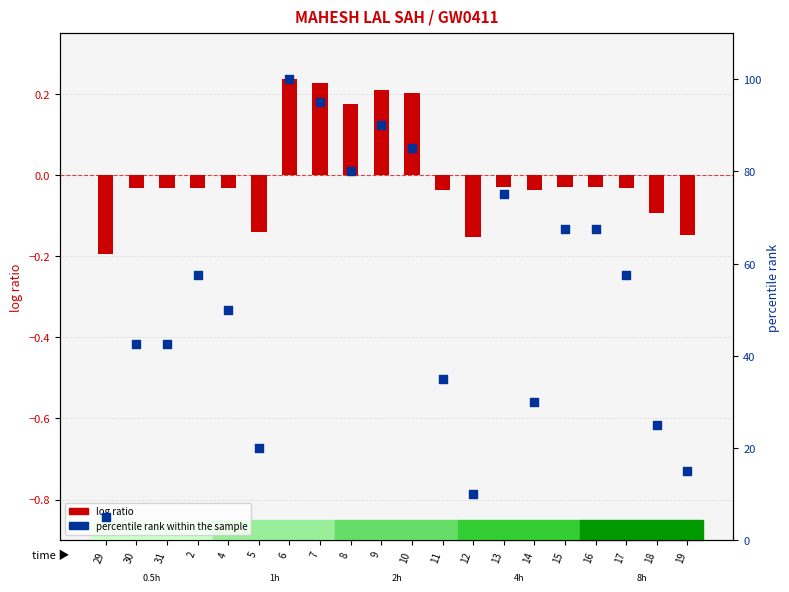

At how many categories does at least one series exceed 44?

11